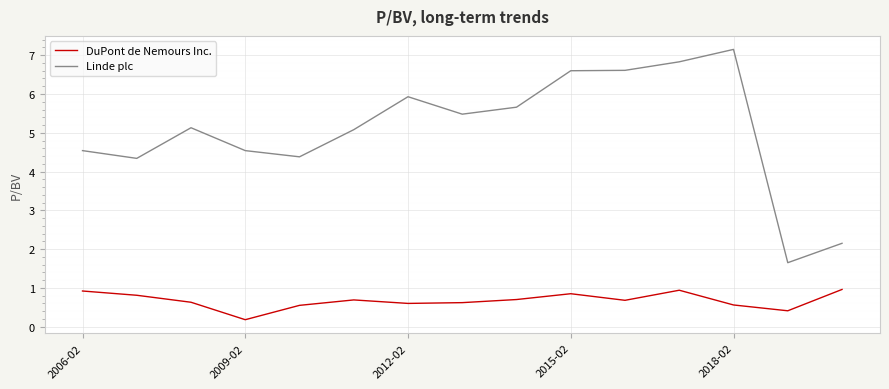

True or false: DuPont de Nemours Inc. and Linde plc intersect in this chart.

False